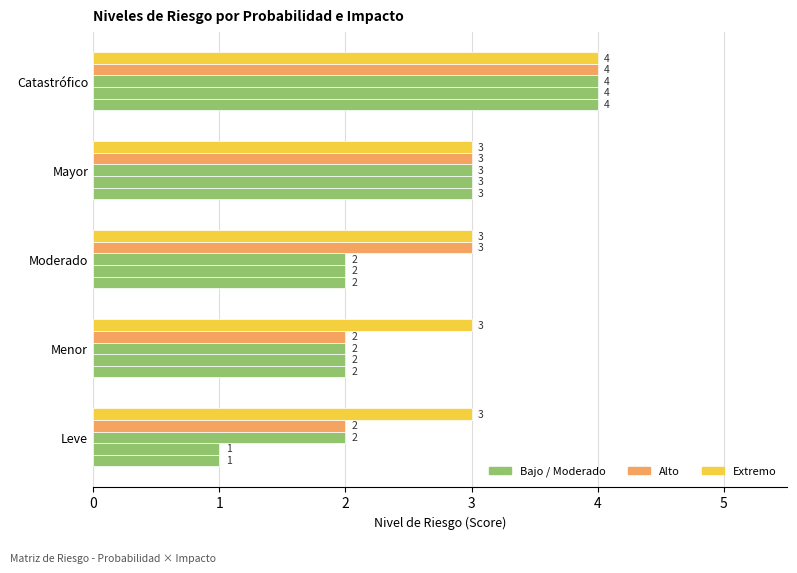

What is the value of the Alta bar at the 2nd from the left?

2